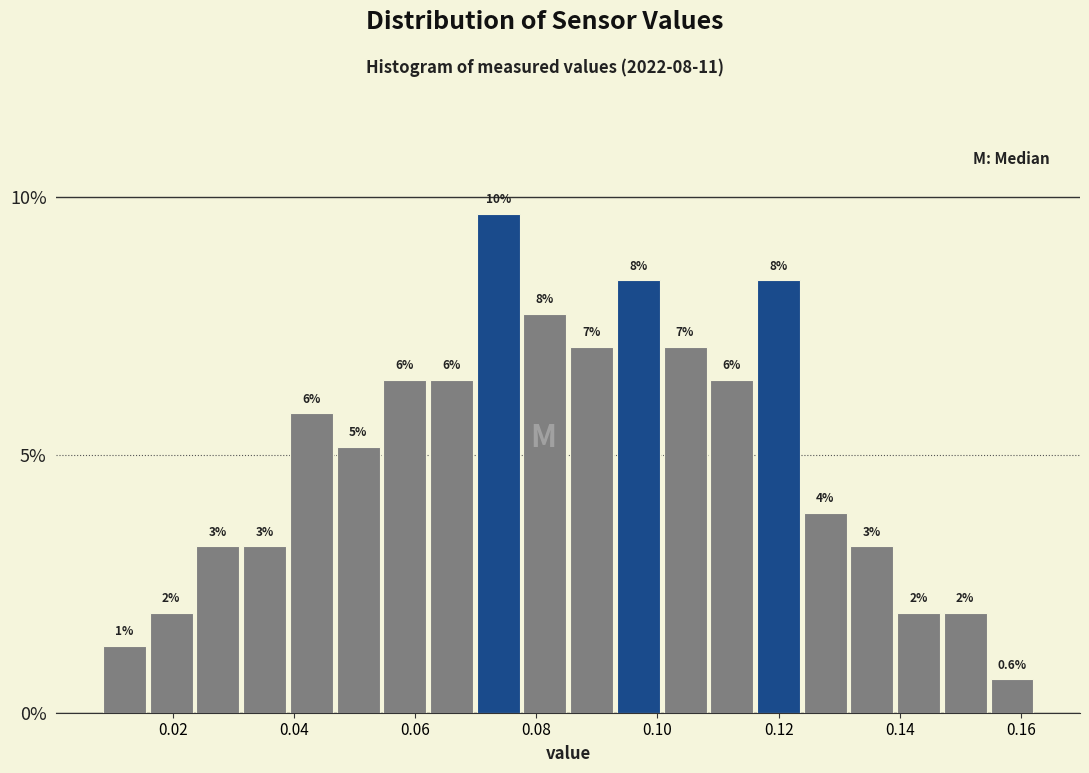

Read against the x-axis, roughly where is the centre of the tallest bar?

0.074